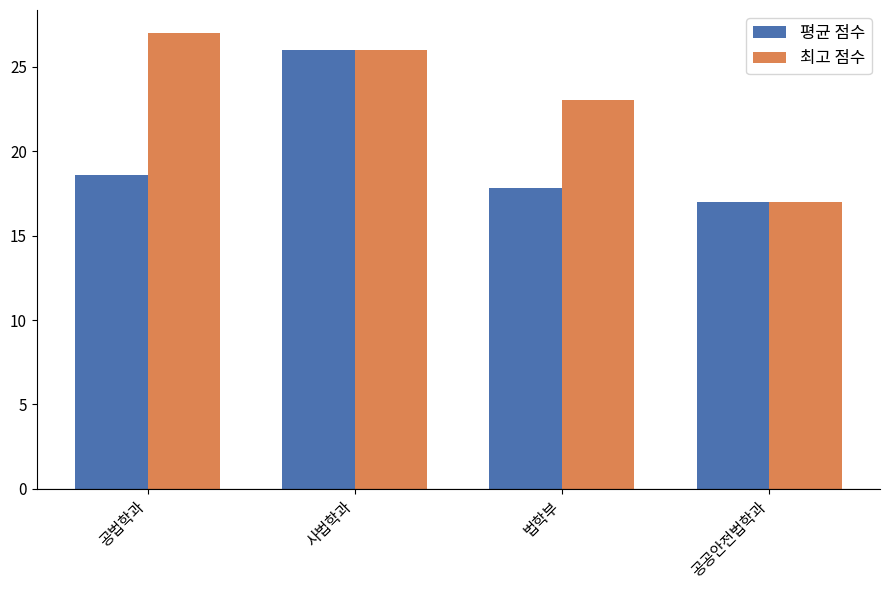

How many distinct data groups are displayed?

2